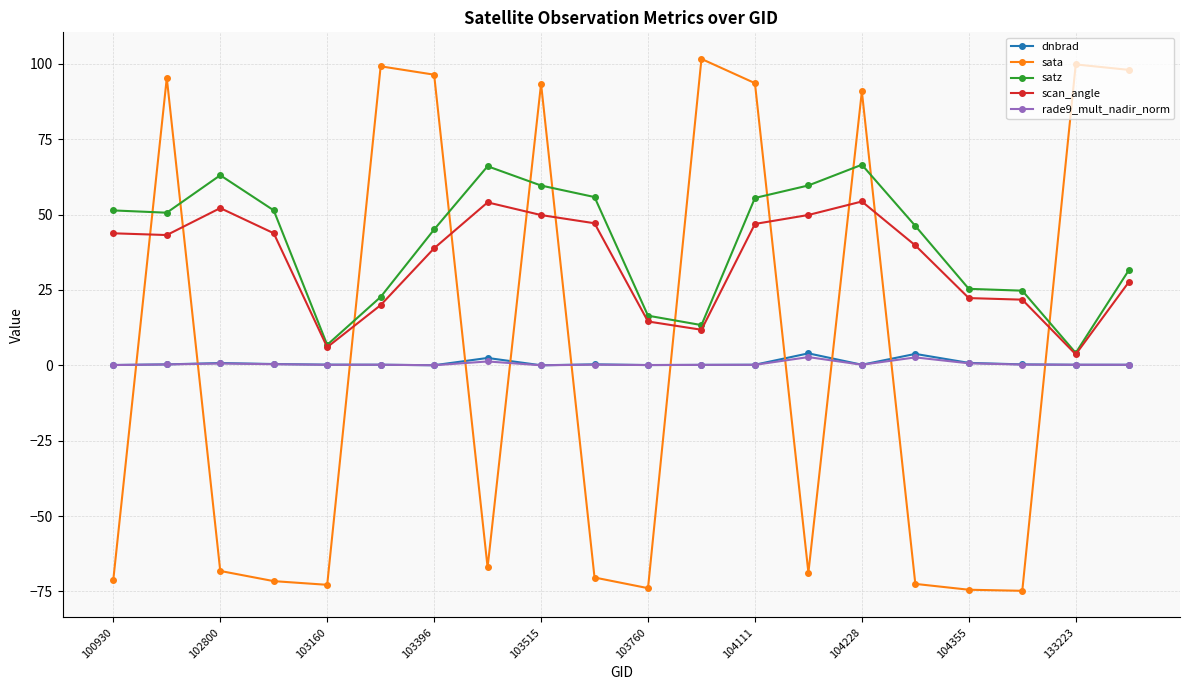

True or false: rade9_mult_nadir_norm has more than 2 points higher than both neighbors.

True